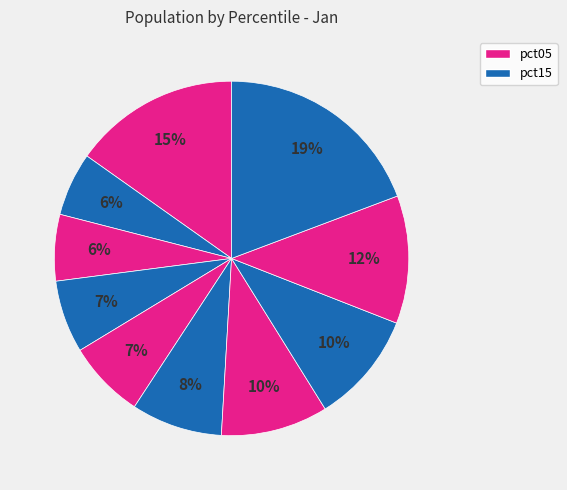

Count the number of slices in the pie.

10